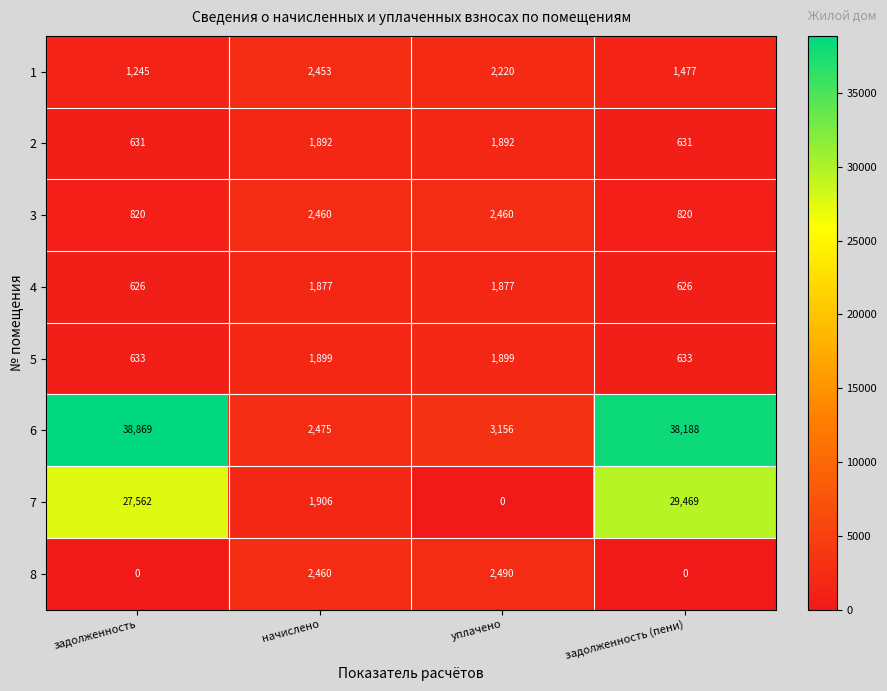

What is the sum of all 8 values?

4950